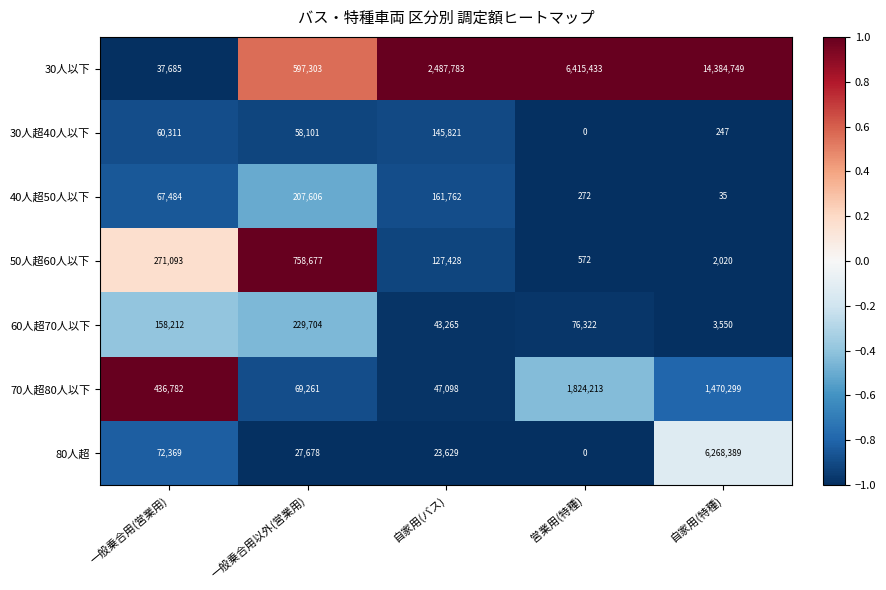

Rank the series by their maximum value, from highest to lowest.

30人以下, 80人超, 70人超80人以下, 50人超60人以下, 60人超70人以下, 40人超50人以下, 30人超40人以下